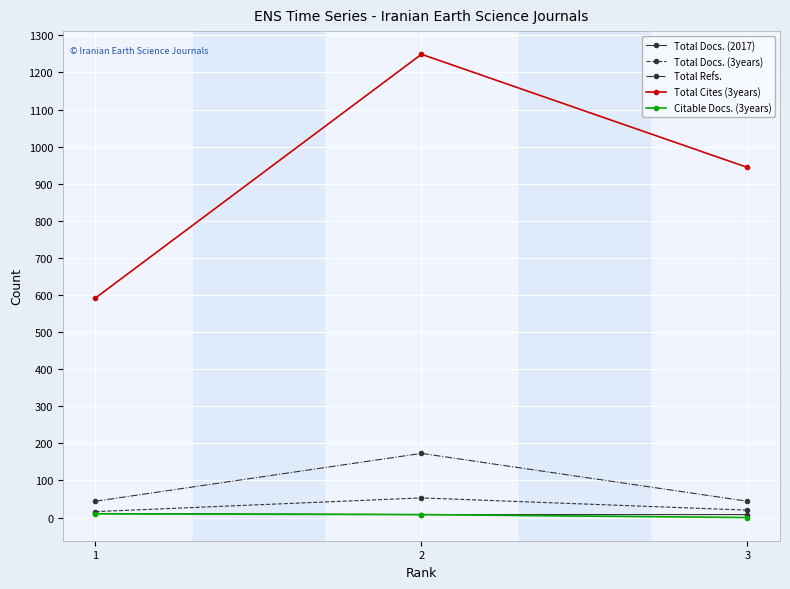

True or false: Total Docs. (3years) has a value of 20 at 3.

True